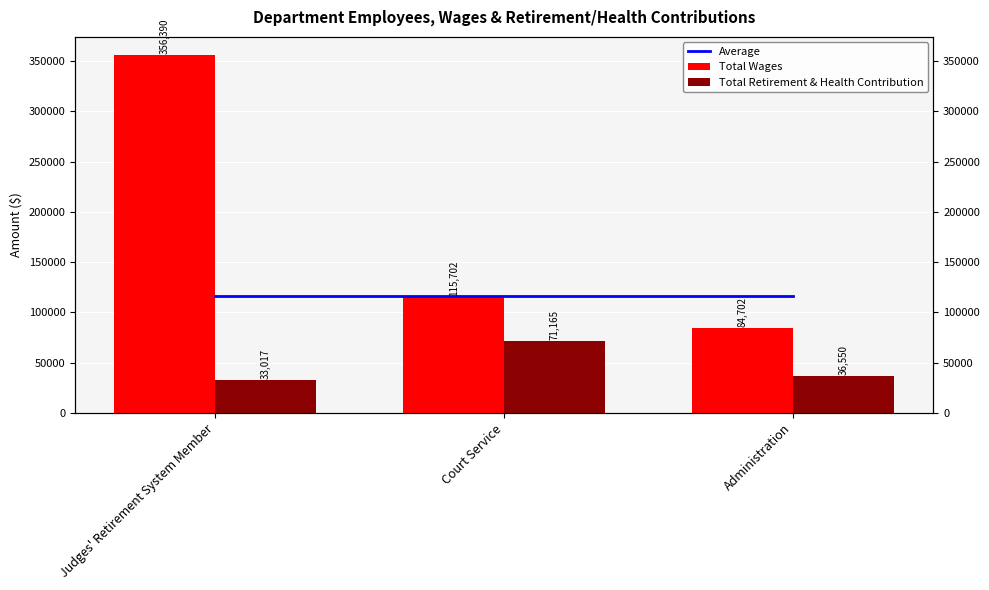

At which category is the sum across all series the highest?

Judges' Retirement System Member